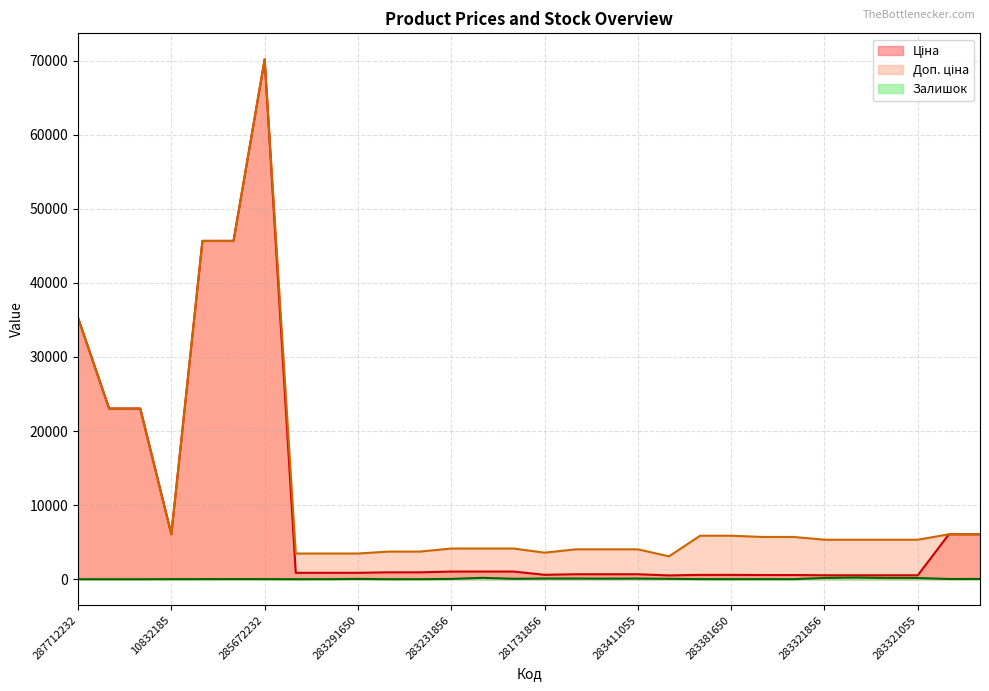

What is the label of the 23rd point from the left?

283351650